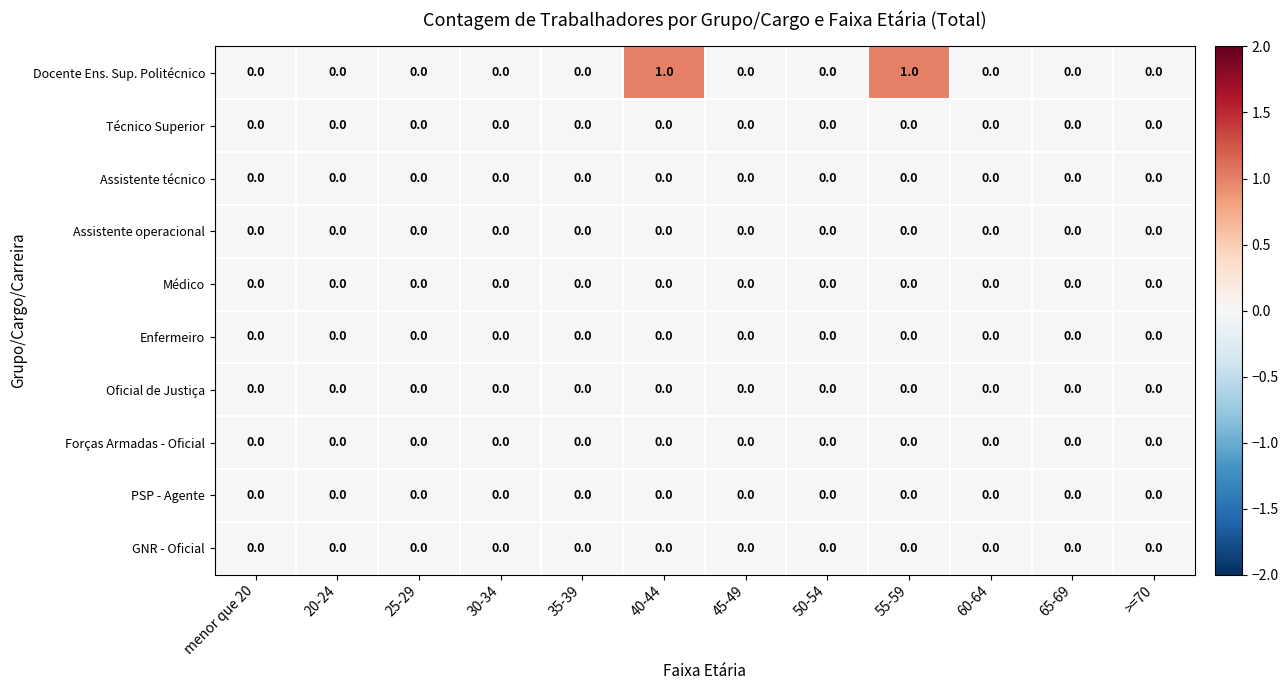

Between 40-44 and >=70, which series saw the biggest shift?

Docente Ens. Sup. Politécnico